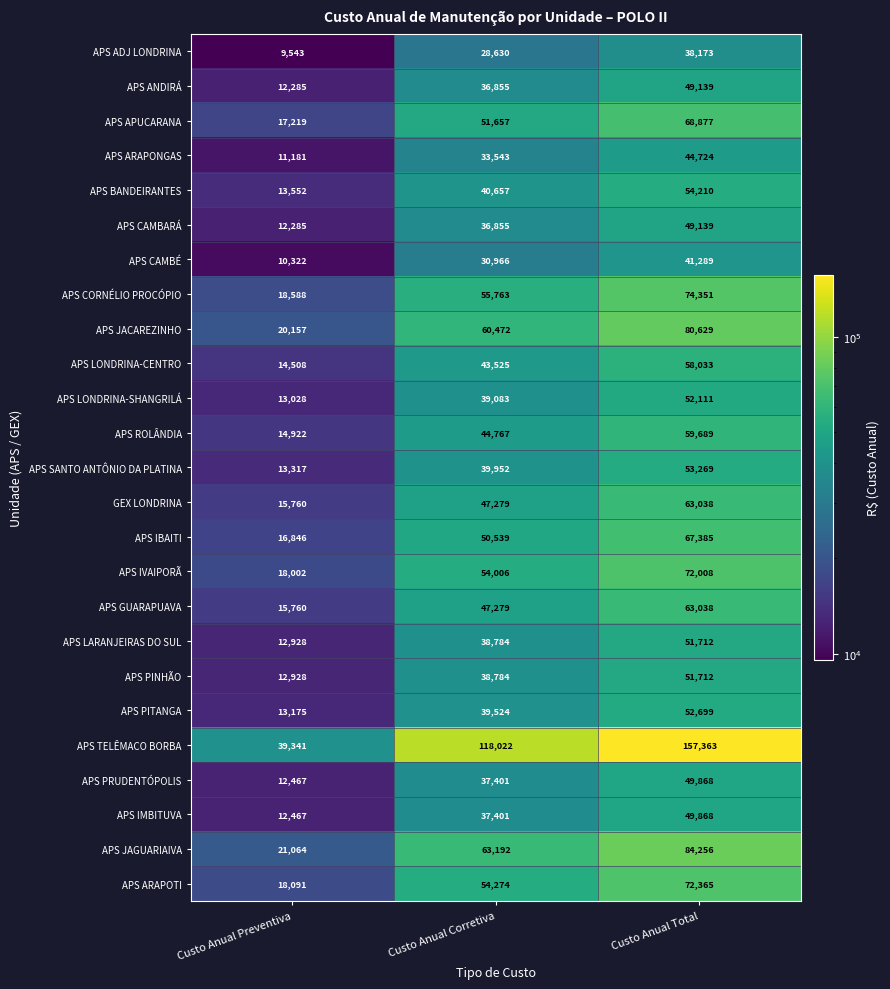

The APS GUARAPUAVA series shows 15760 at Custo Anual Preventiva. True or false?

True